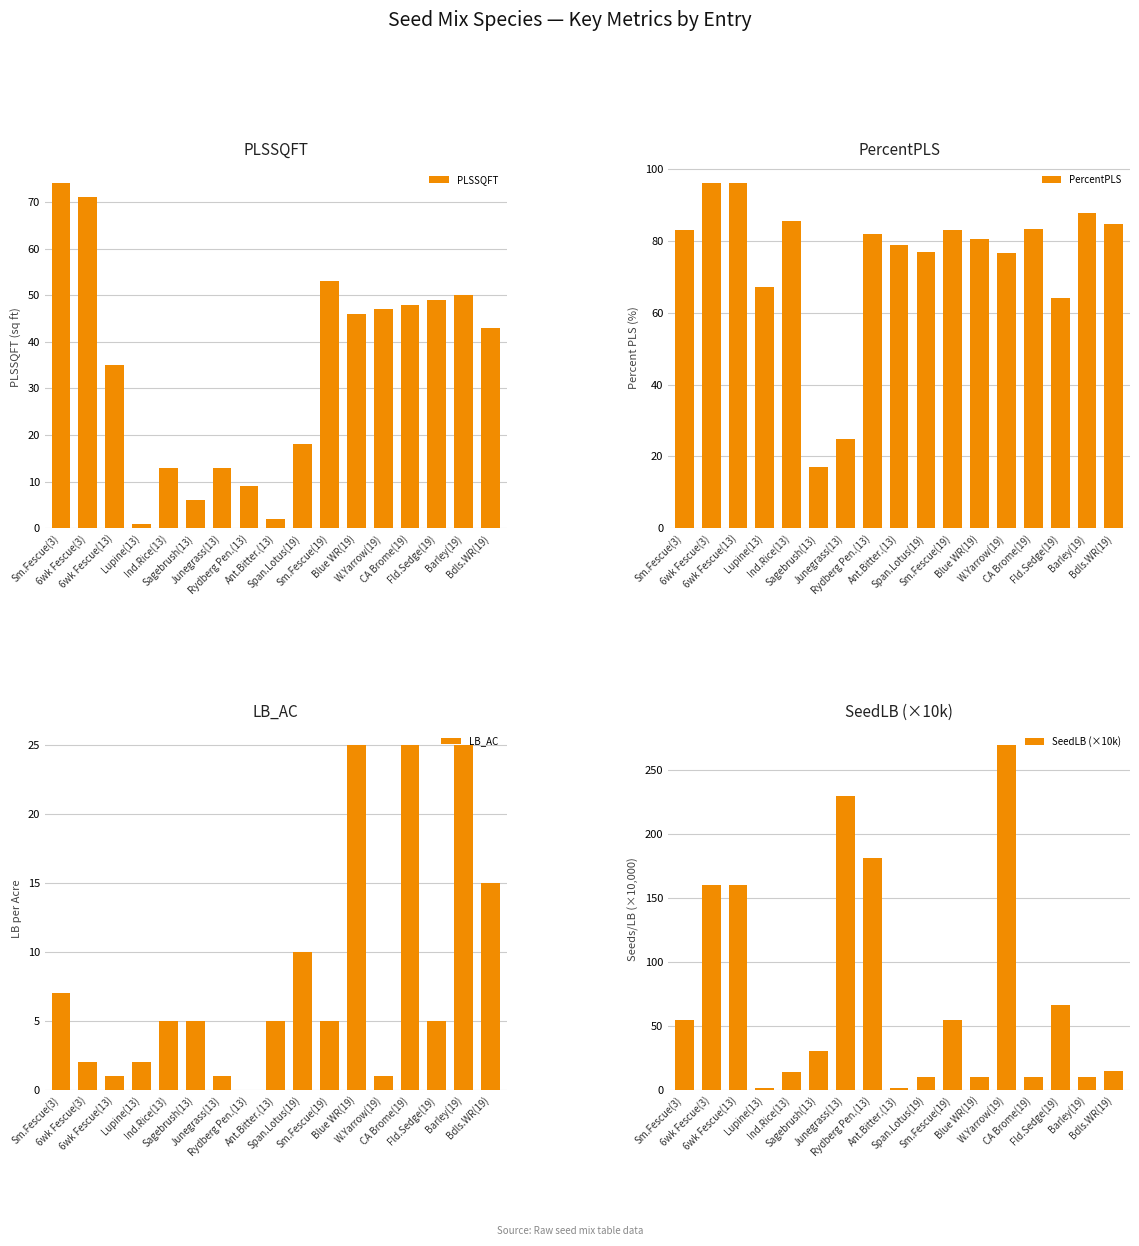

Is the value of PLSSQFT at Sm.Fescue(19) greater than the value of LB_AC at Ind.Rice(13)?

Yes